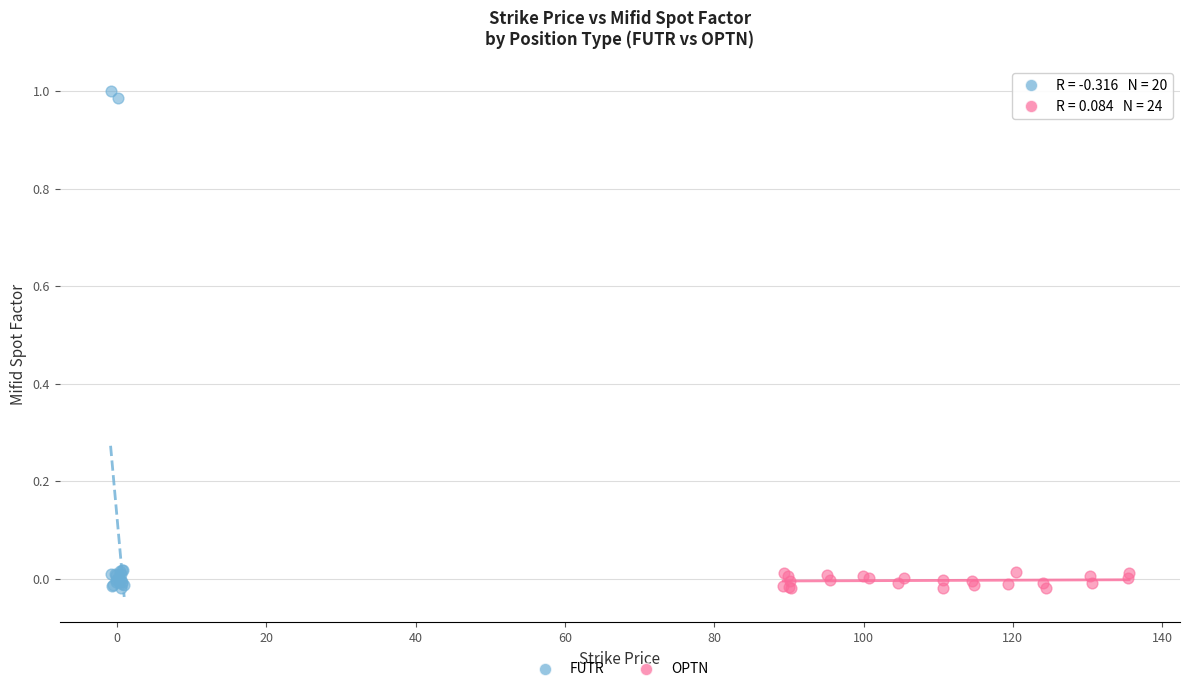

Which series has the largest Y range (max minus min)?

FUTR